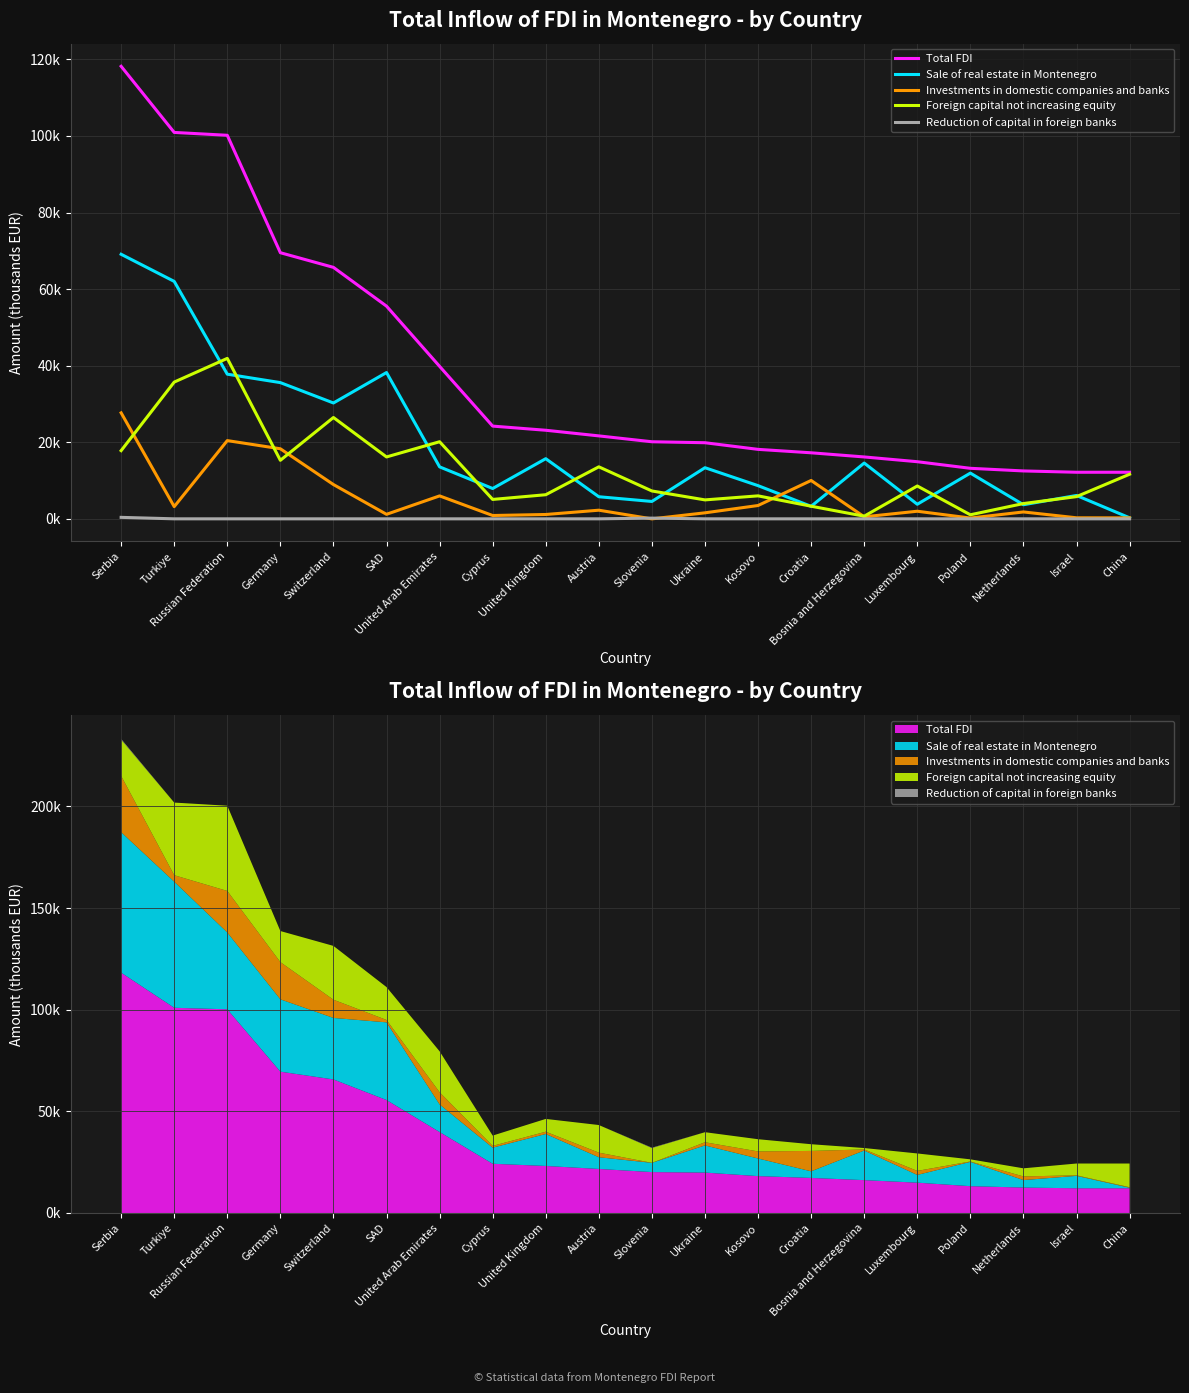

What are all the series names shown in the legend?

Total FDI, Sale of real estate in Montenegro, Investments in domestic companies and banks, Foreign capital not increasing equity, Reduction of capital in foreign banks